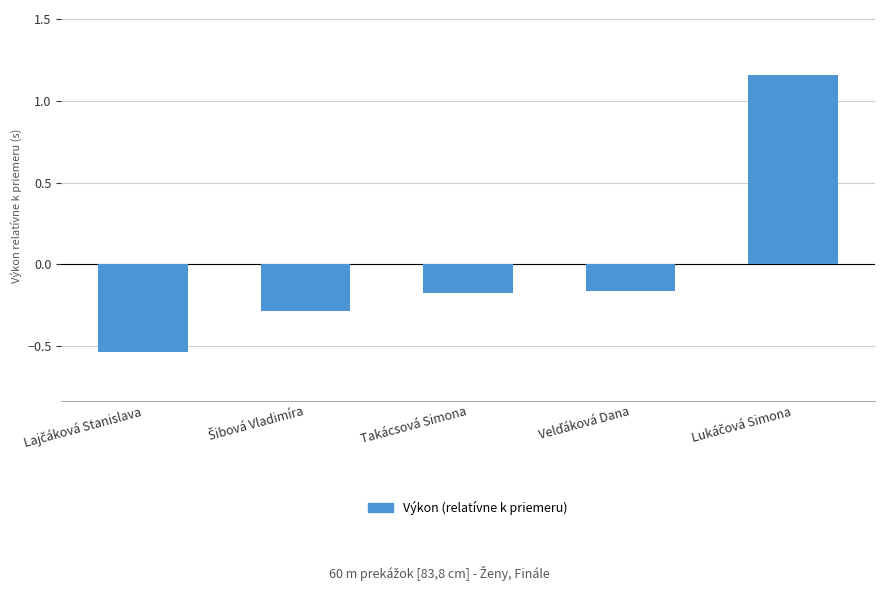

What position from the right is Takácsová Simona?

3